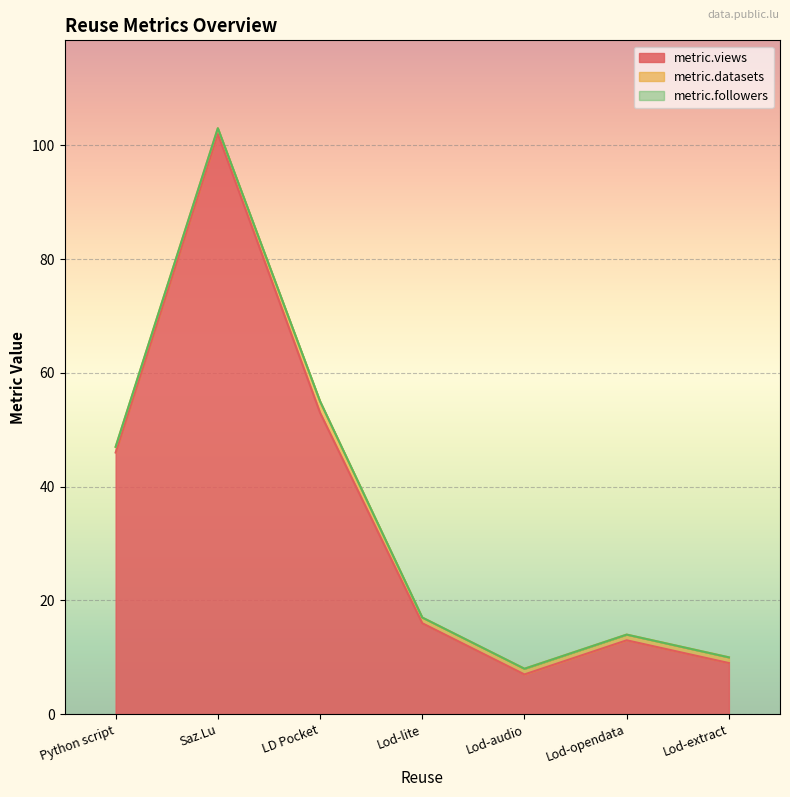

Which series has the widest spread of values?

metric.views